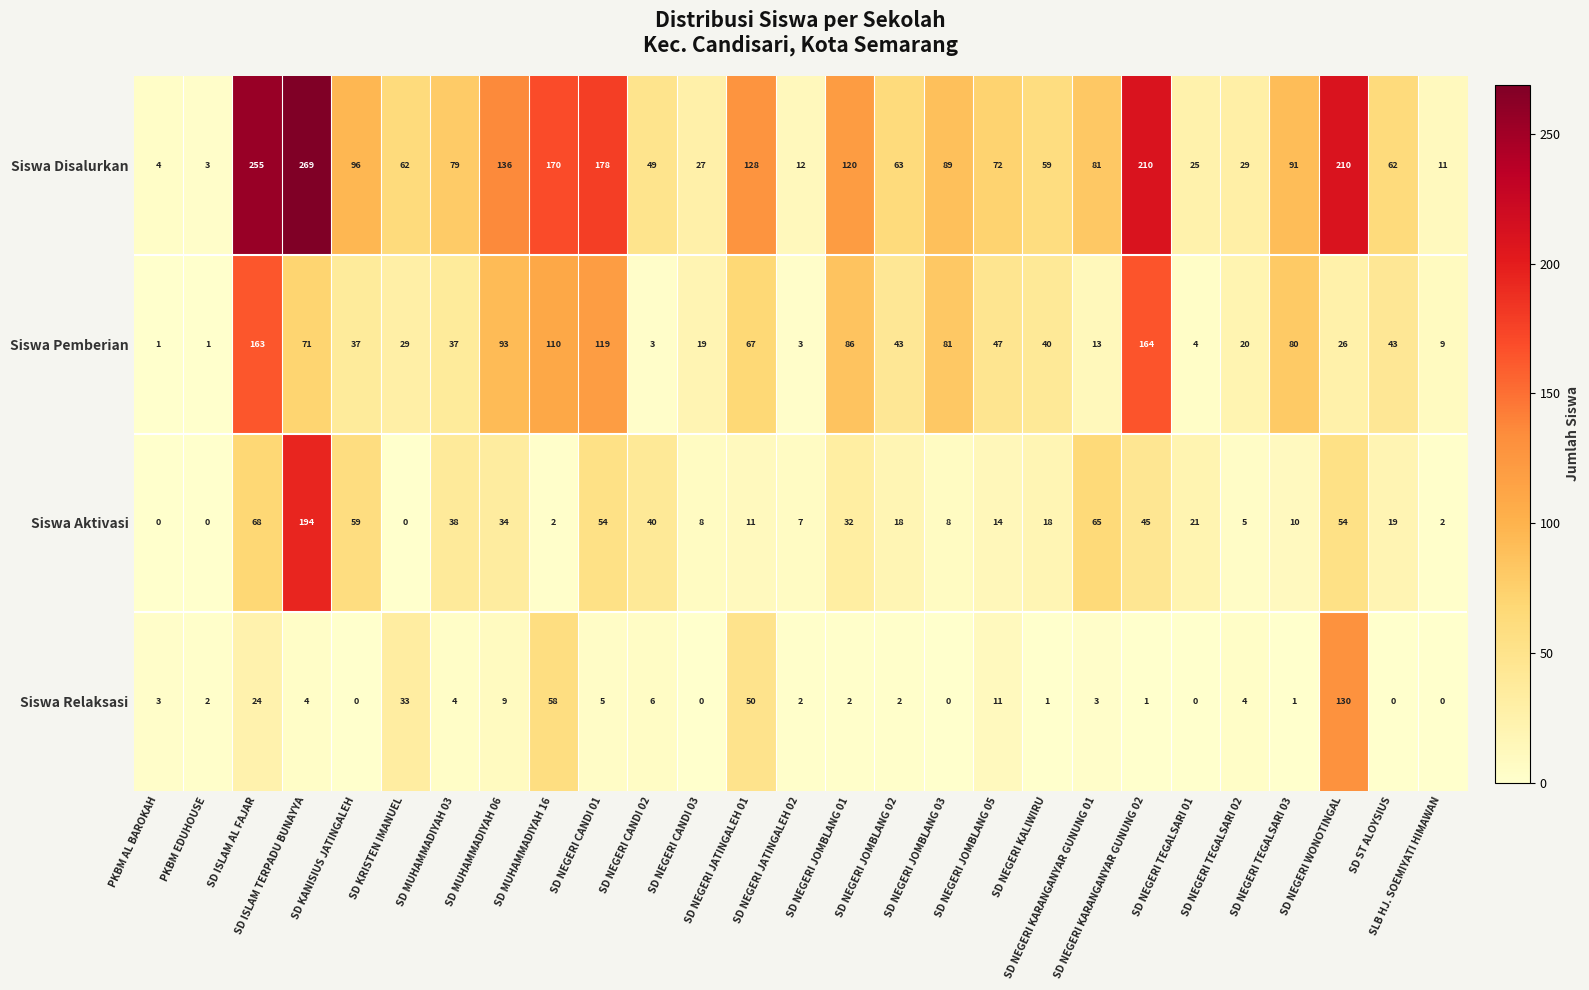

What is the approximate value of Siswa Disalurkan at SD ST ALOYSIUS, to the nearest 50?

50